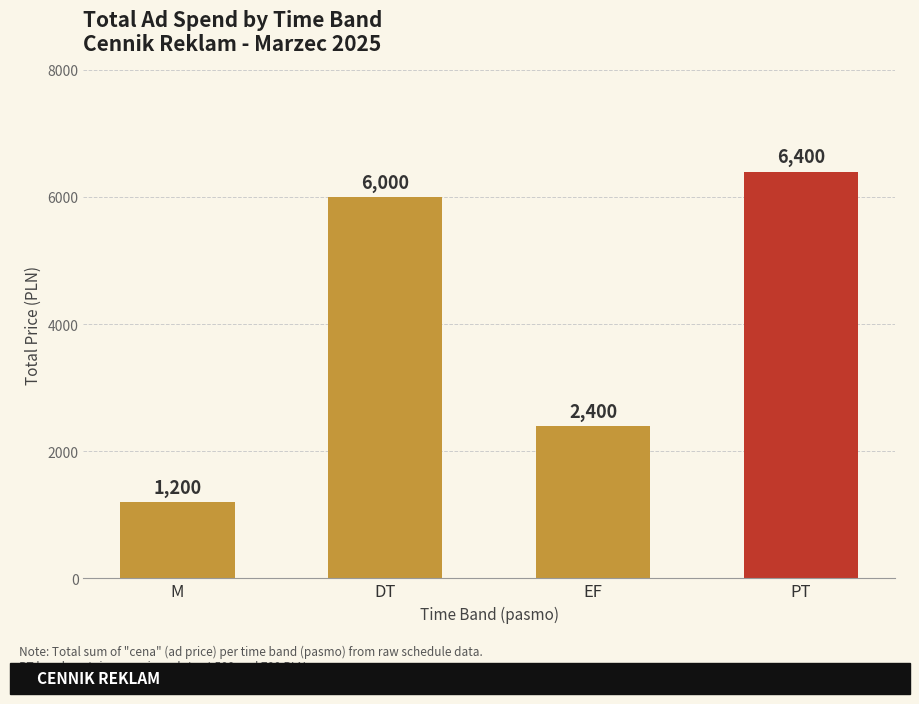

Does the chart contain any negative values?

No